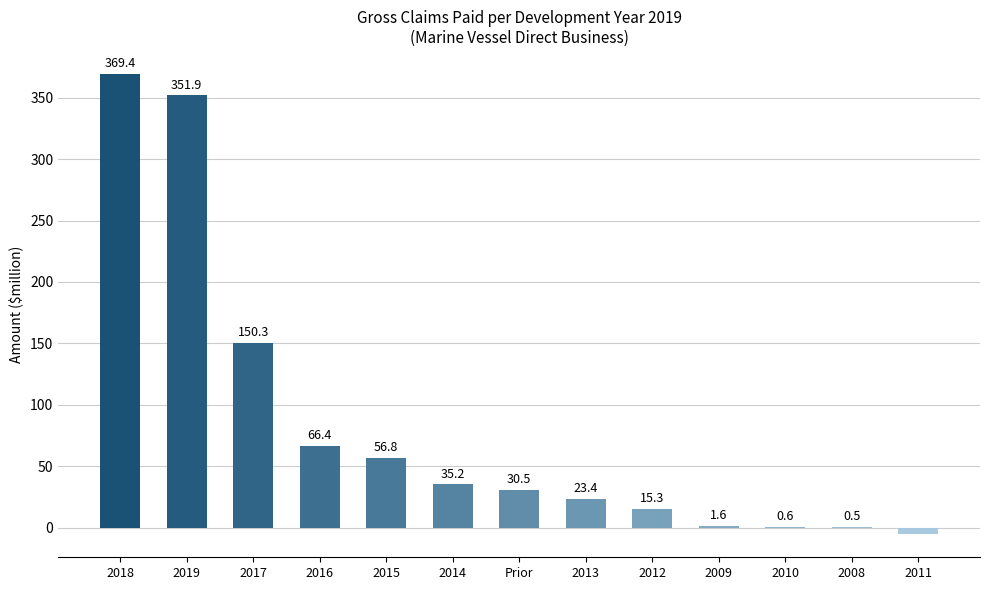

What is the greatest value displayed?

369.4